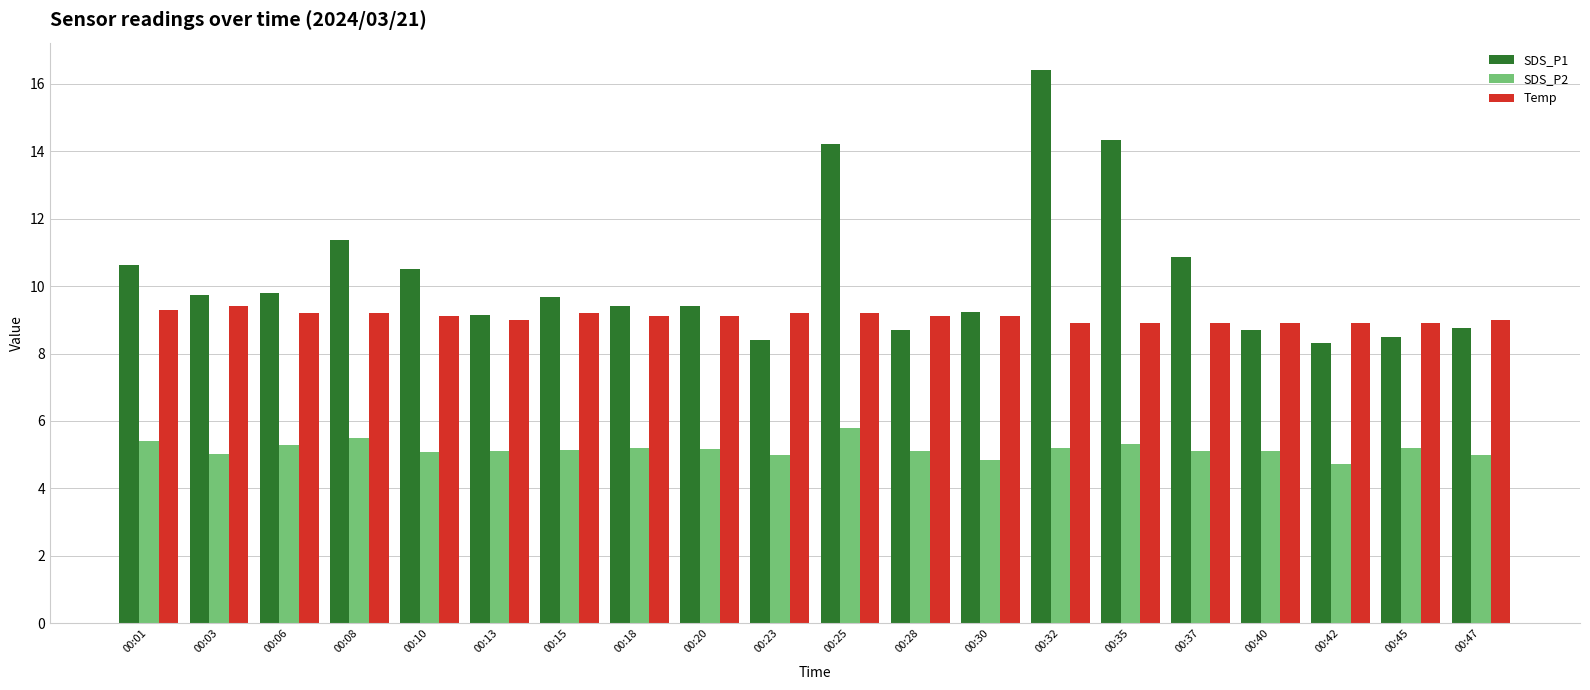

How many Temp values are between 8 and 9?

8